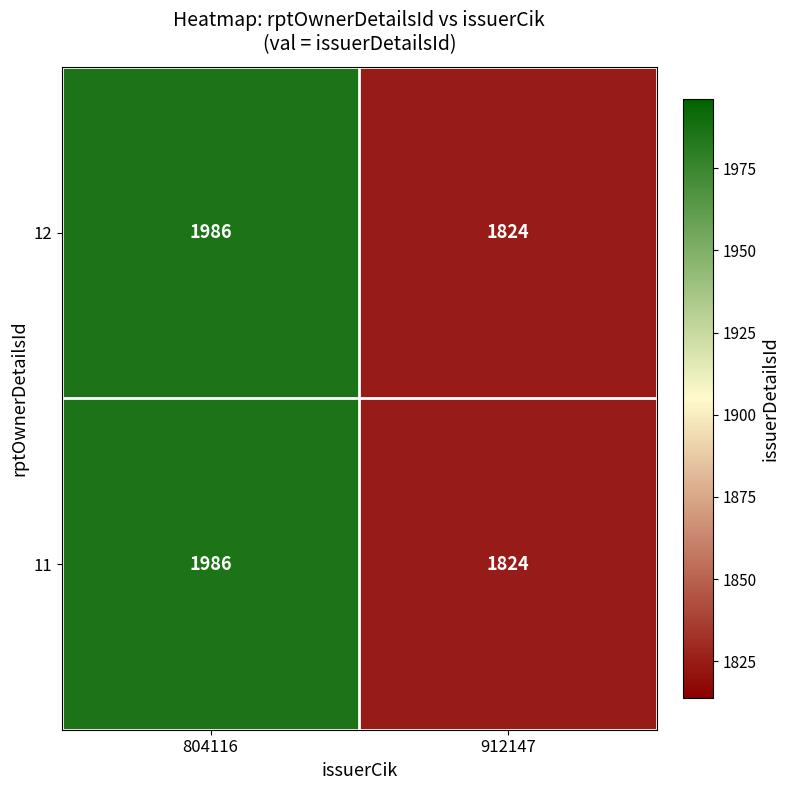

Rank the categories by 12 value from highest to lowest.

804116, 912147